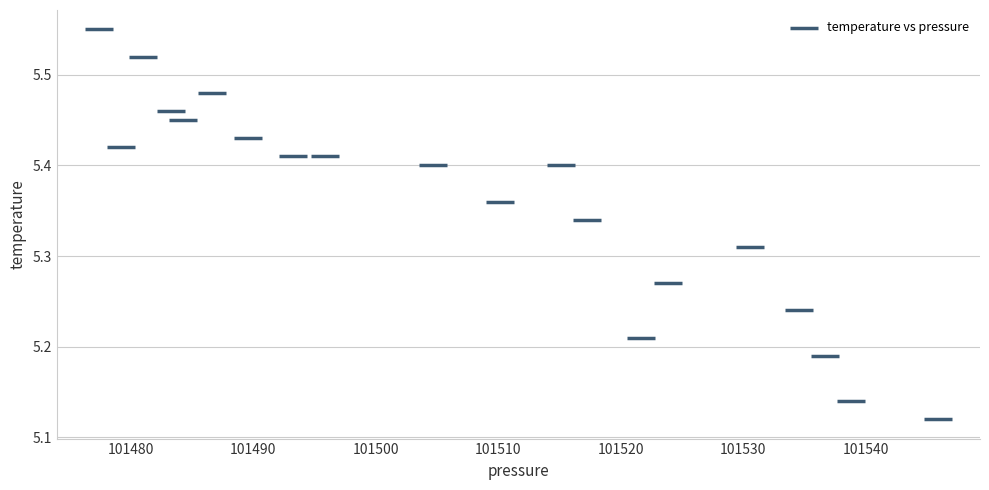

What is the range of X values (max minus min)?

68.5